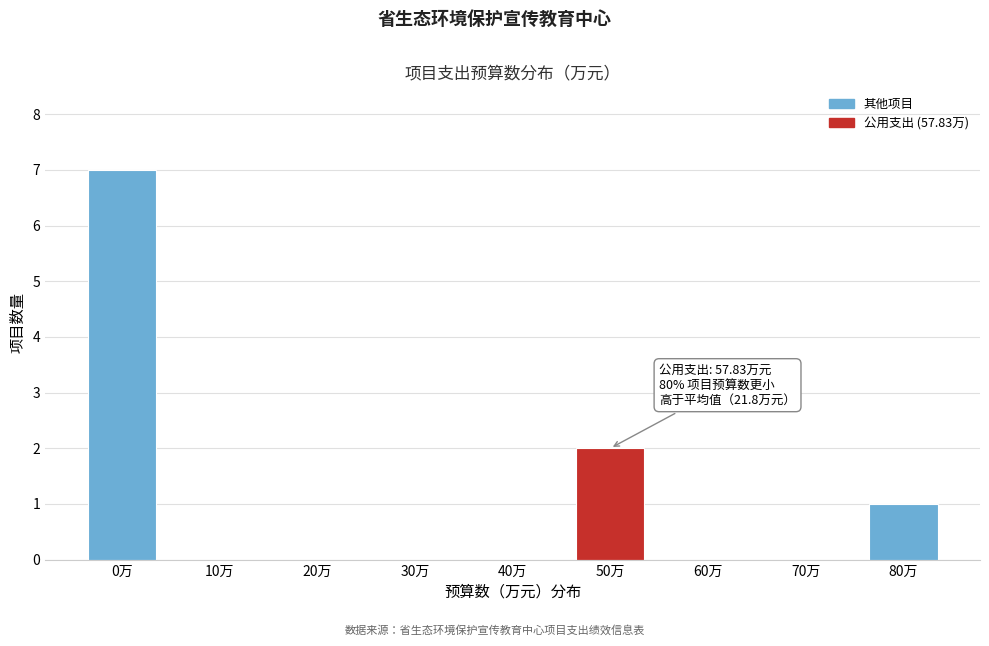

Reading left to right, extract all data points from this chart.

0万=7	10万=0	20万=0	30万=0	40万=0	50万=2	60万=0	70万=0	80万=1